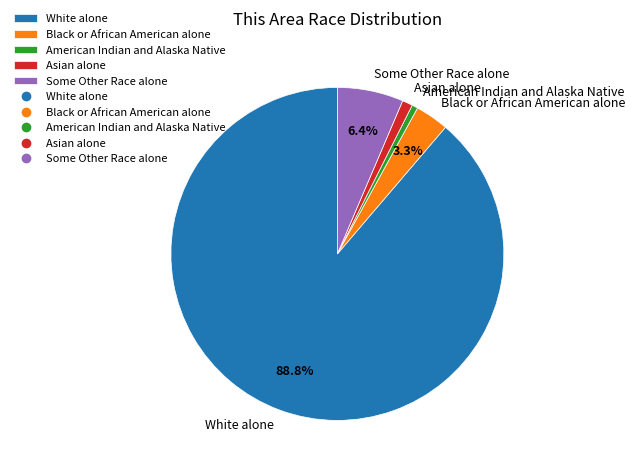

Between American Indian and Alaska Native and White alone, which is larger?

White alone